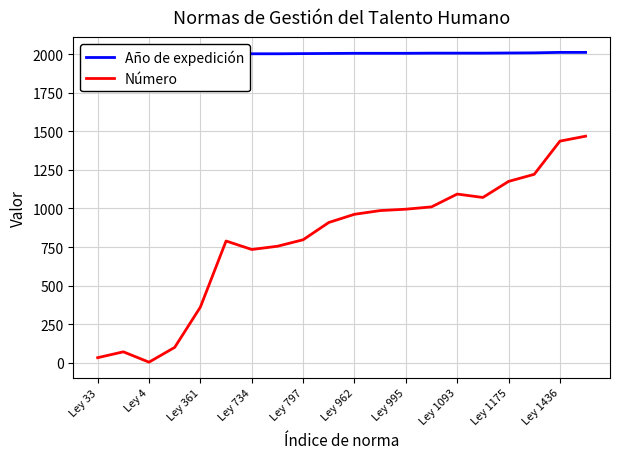

Is it true that Número equals 361 at Ley 361?

True